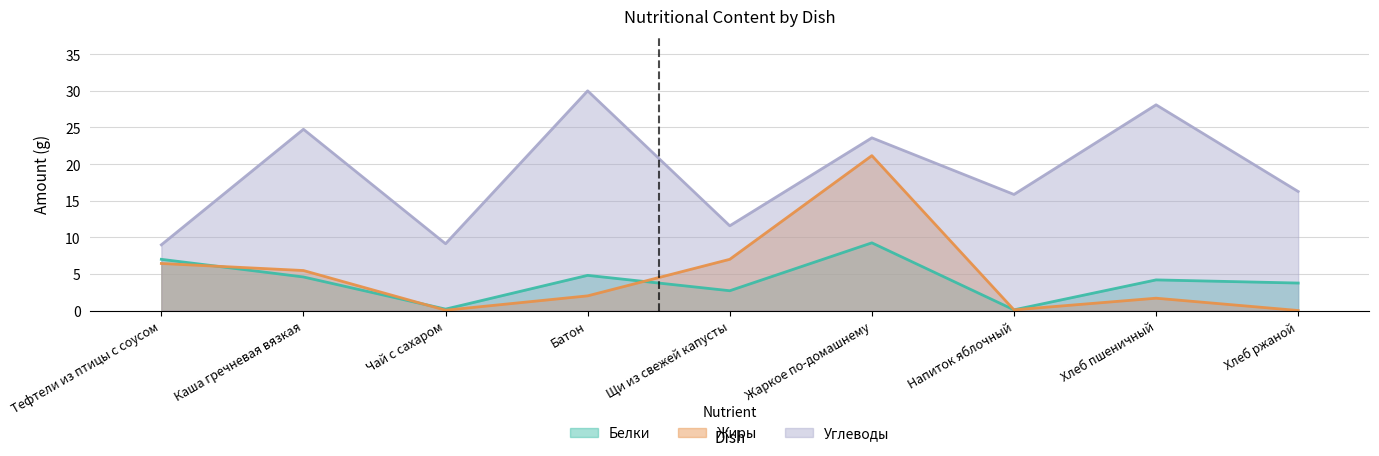

How many lines are shown in the chart?

3